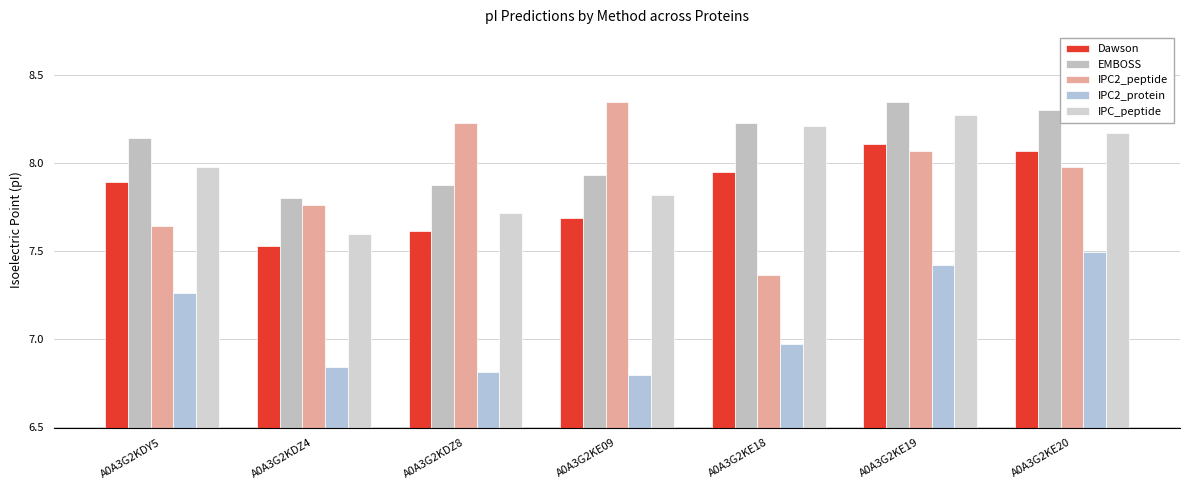

How many bars are there in each group?

5